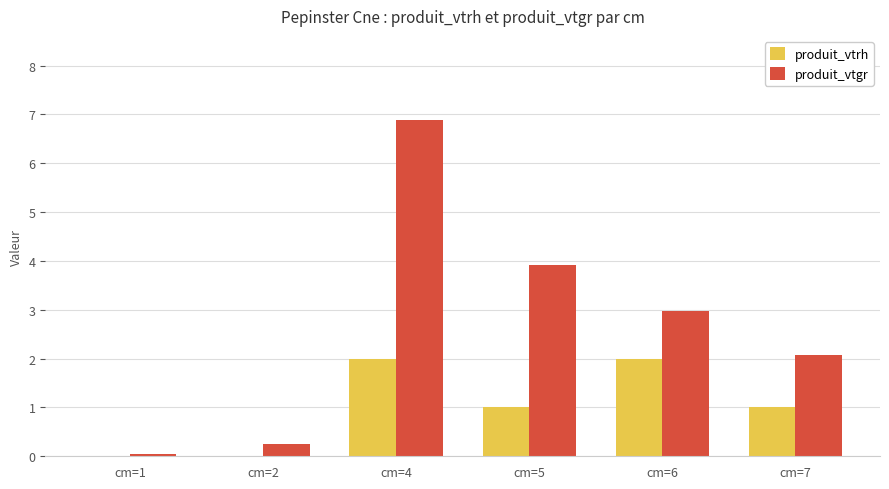

At which label does produit_vtgr first exceed 2?

cm=4